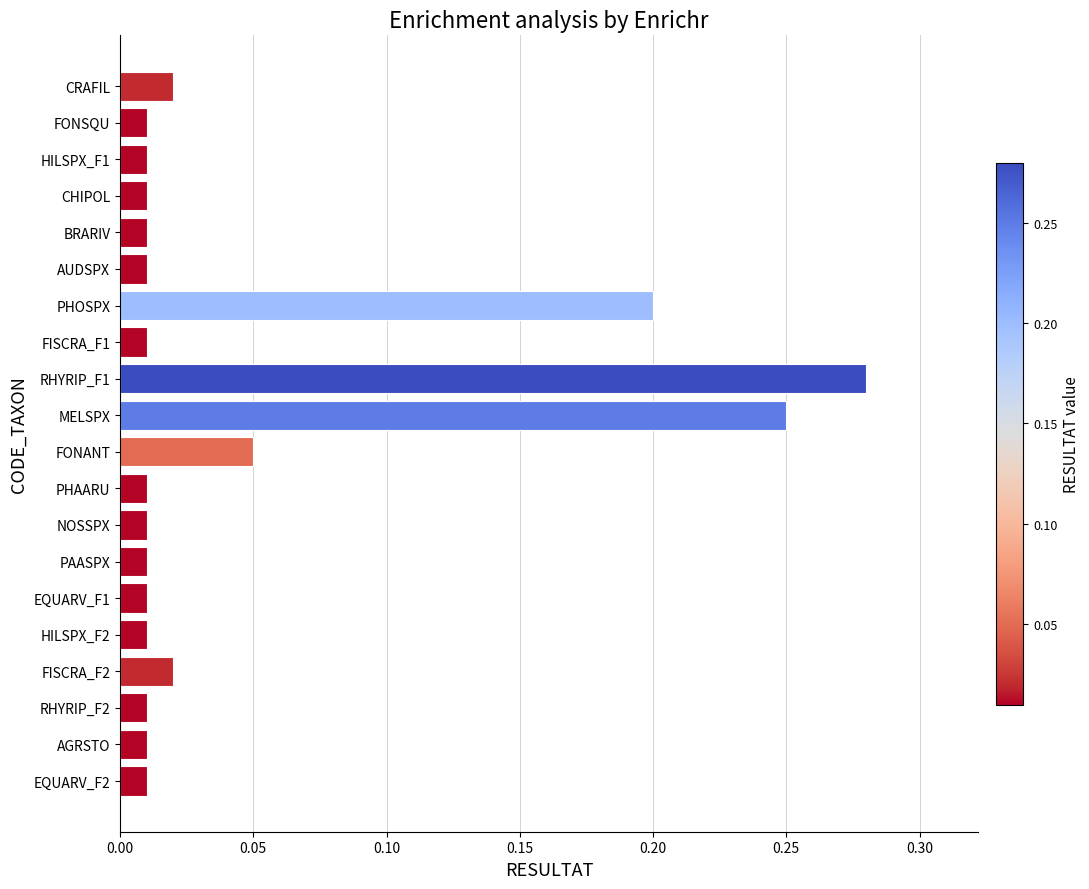

Does the chart contain any negative values?

No